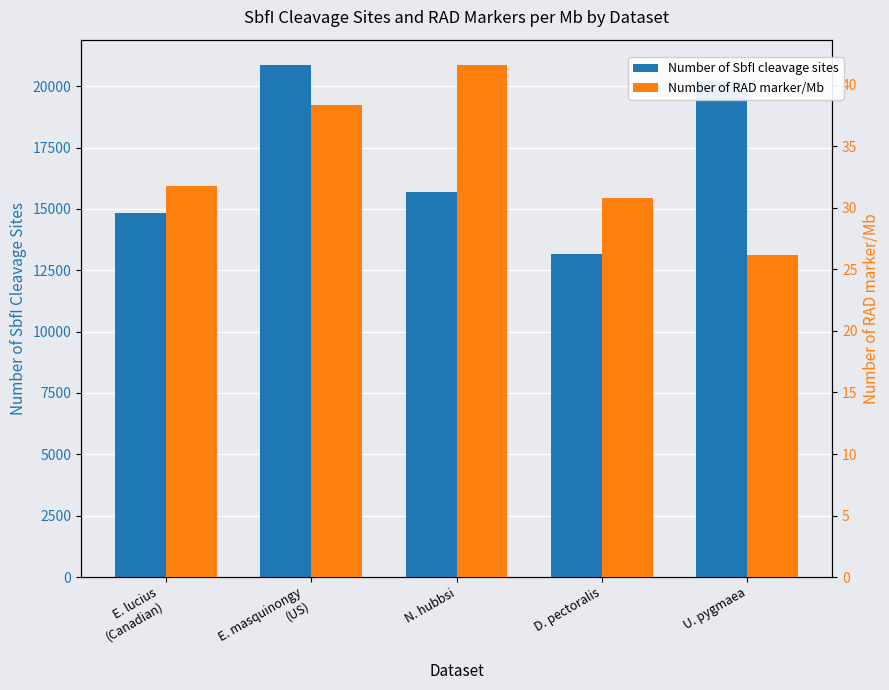

True or false: Number of SbfI cleavage sites has a value of 14818.0 at E. lucius
(Canadian).

True